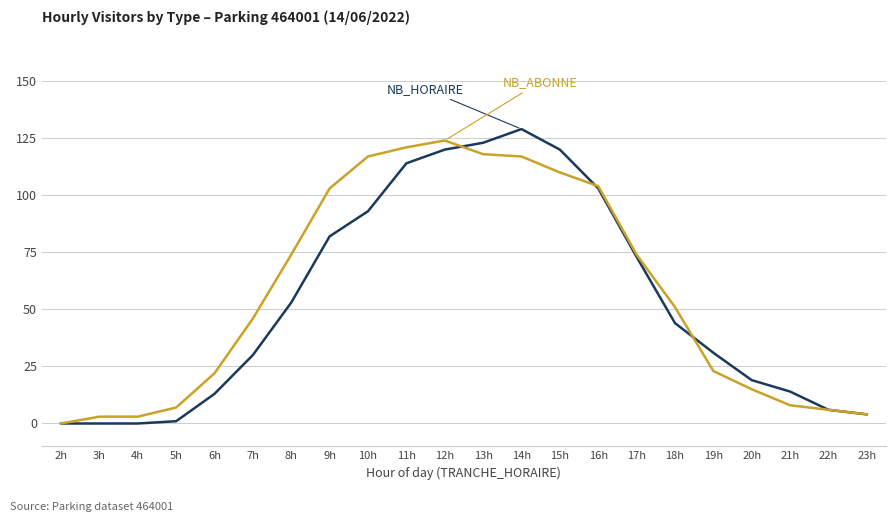

At which category does the chart reach its peak across all series?

14h